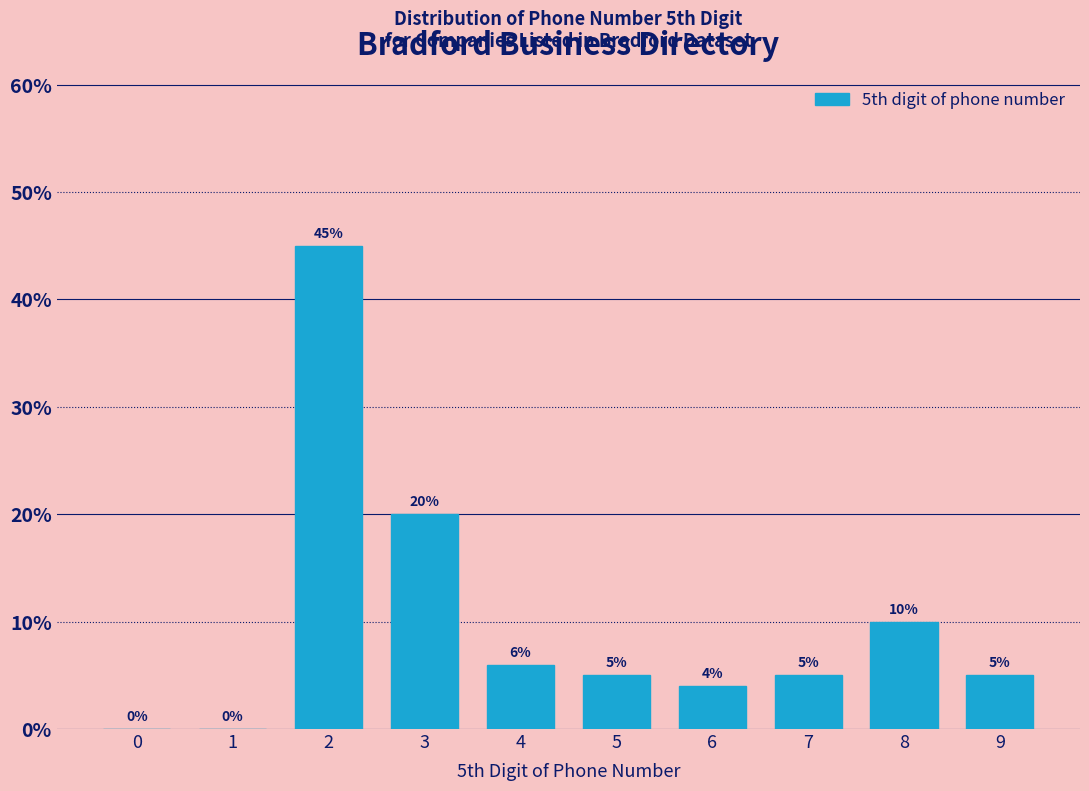

Reading left to right, what are all the values shown in this chart?

0=0	1=0	2=45	3=20	4=6	5=5	6=4	7=5	8=10	9=5